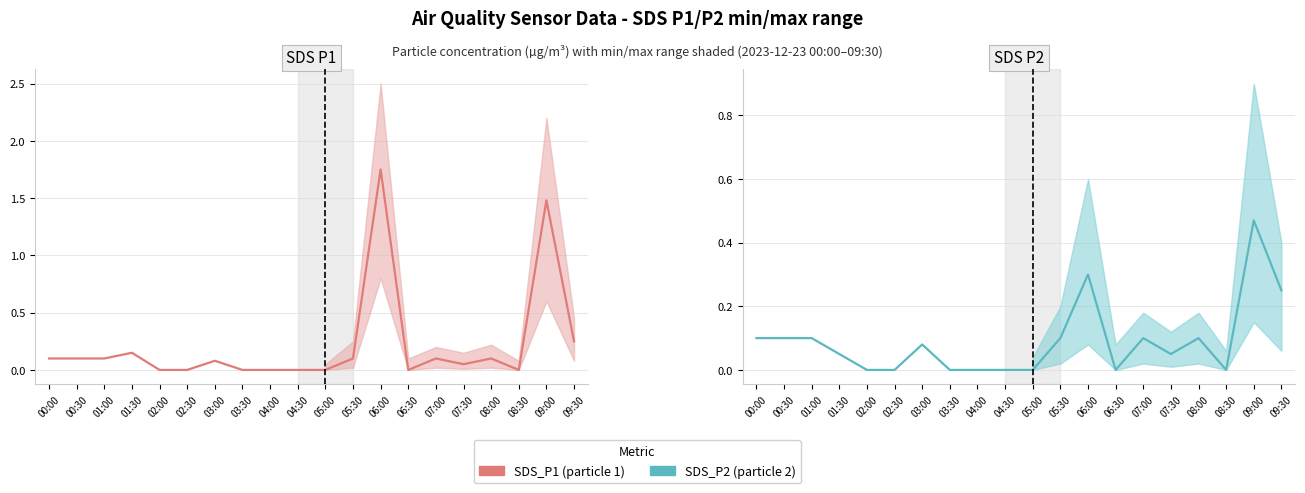

List the series in order of their overall mean, lowest first.

SDS_P2, SDS_P1